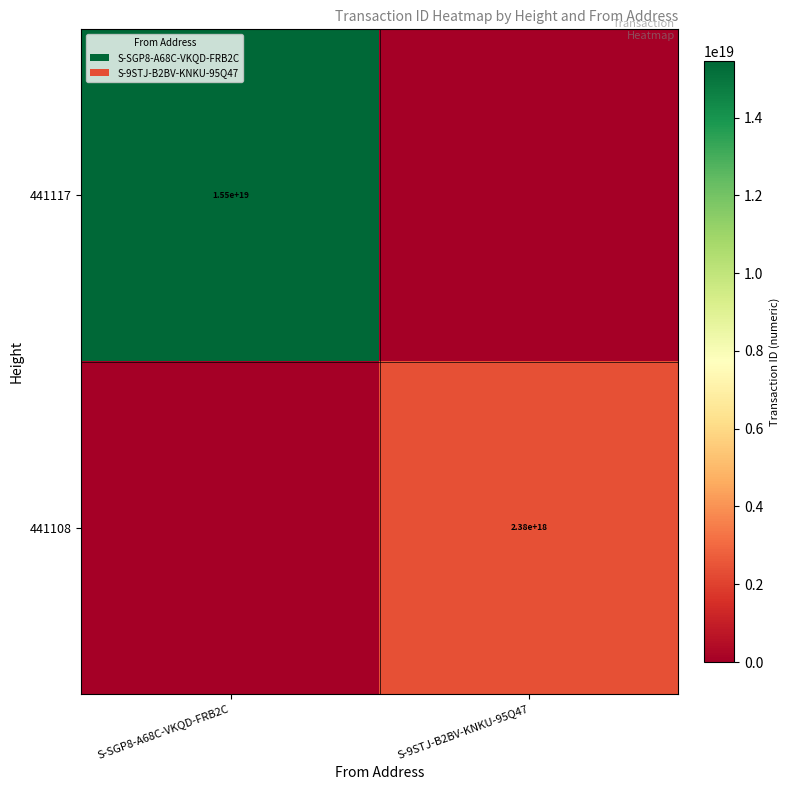

The 441108 series shows 2380000000000000000 at S-9STJ-B2BV-KNKU-95Q47. True or false?

True